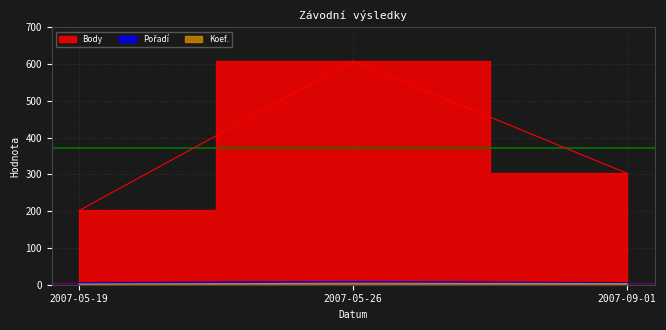

What is the difference between the Koef. values at 2007-05-26 and 2007-05-19?

2